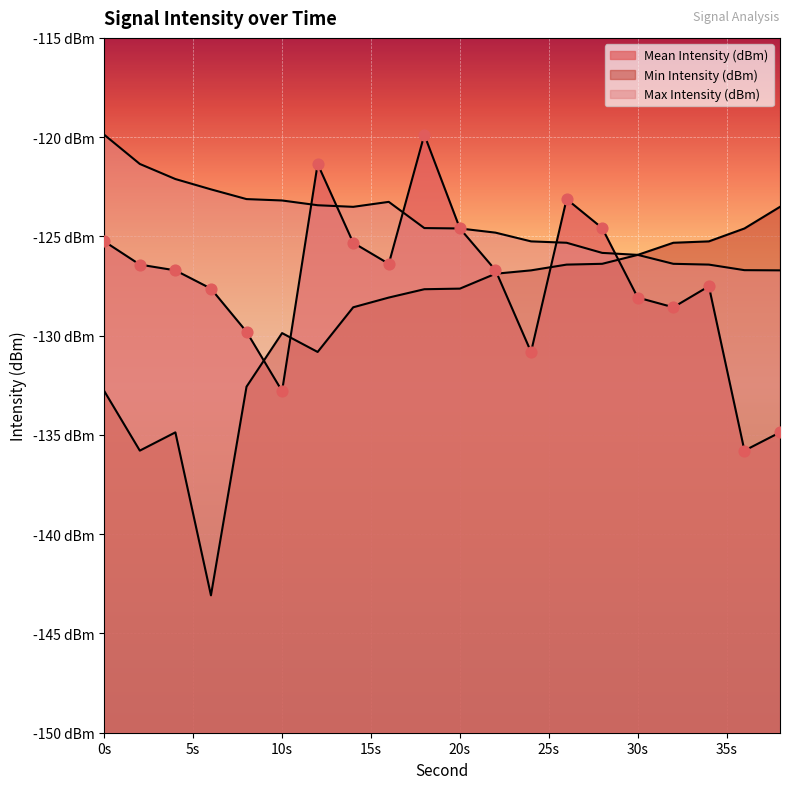

At how many categories does at least one series exceed -140?

20